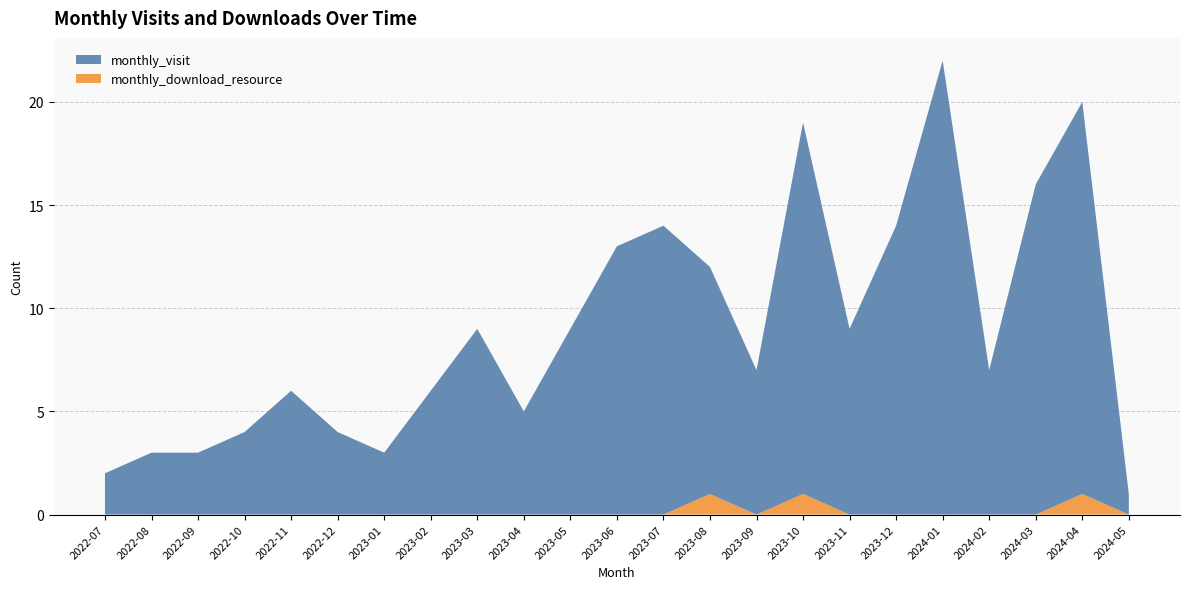

Reading left to right, what are all the values shown in this chart?

monthly_visit: 2022-07=2	2022-08=3	2022-09=3	2022-10=4	2022-11=6	2022-12=4	2023-01=3	2023-02=6	2023-03=9	2023-04=5	2023-05=9	2023-06=13	2023-07=14	2023-08=11	2023-09=7	2023-10=18	2023-11=9	2023-12=14	2024-01=22	2024-02=7	2024-03=16	2024-04=19	2024-05=1
monthly_download_resource: 2022-07=0	2022-08=0	2022-09=0	2022-10=0	2022-11=0	2022-12=0	2023-01=0	2023-02=0	2023-03=0	2023-04=0	2023-05=0	2023-06=0	2023-07=0	2023-08=1	2023-09=0	2023-10=1	2023-11=0	2023-12=0	2024-01=0	2024-02=0	2024-03=0	2024-04=1	2024-05=0